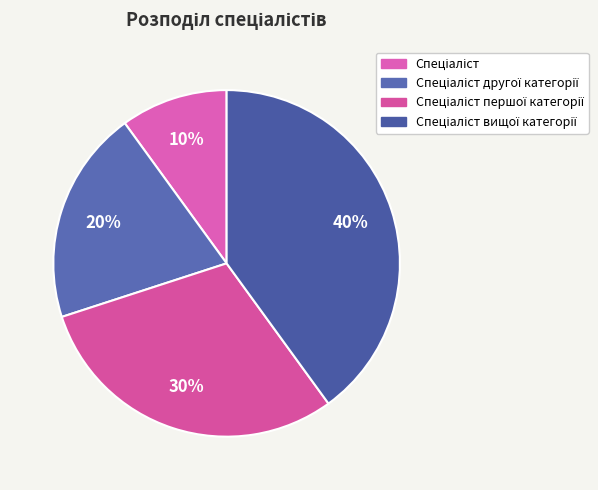

Between Спеціаліст першої категорії and Спеціаліст вищої категорії, which is larger?

Спеціаліст вищої категорії